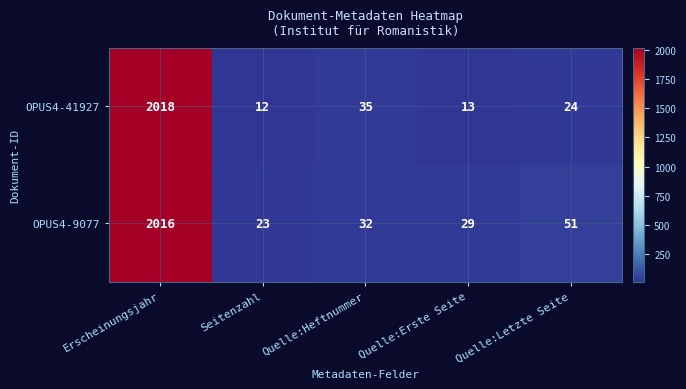

How many data points in OPUS4-9077 are less than 32?

2